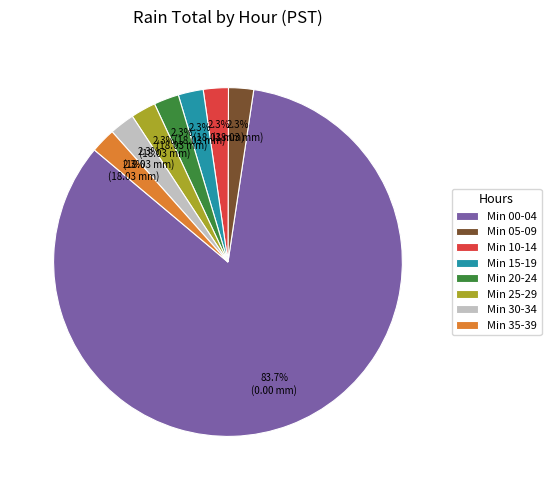

Does any single category account for the majority?

Yes